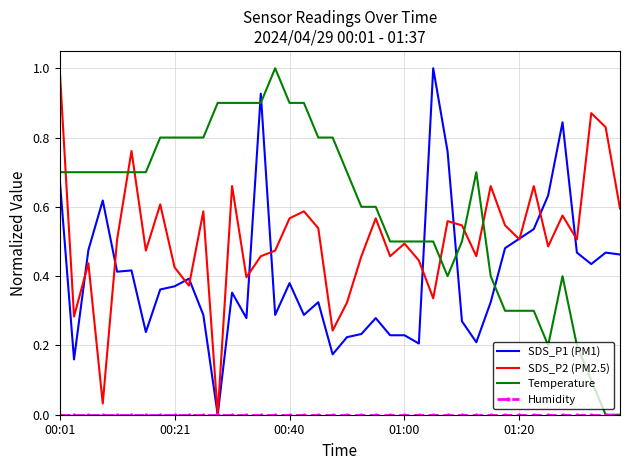

Which series ends up on top after the final intersection of Temperature and SDS_P1 (PM1)?

SDS_P1 (PM1)